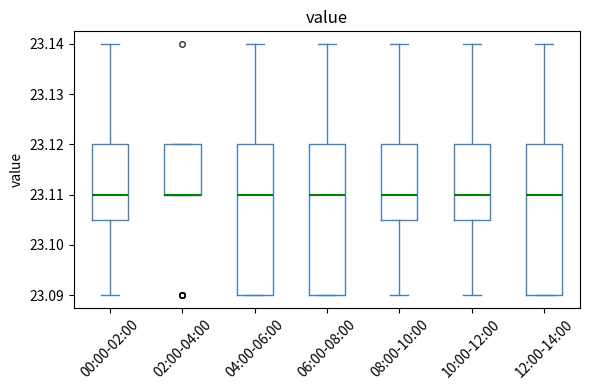

Where does the median line of the box for 12:00-14:00 sit on the y-axis? The values are not printed on the chart, so give them approximately, as read against the axis.

23.110